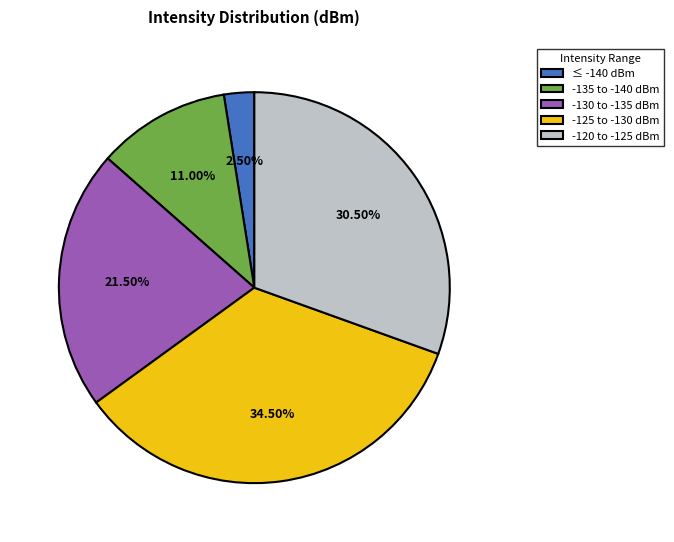

Is -130 to -135 dBm the majority of the pie?

No